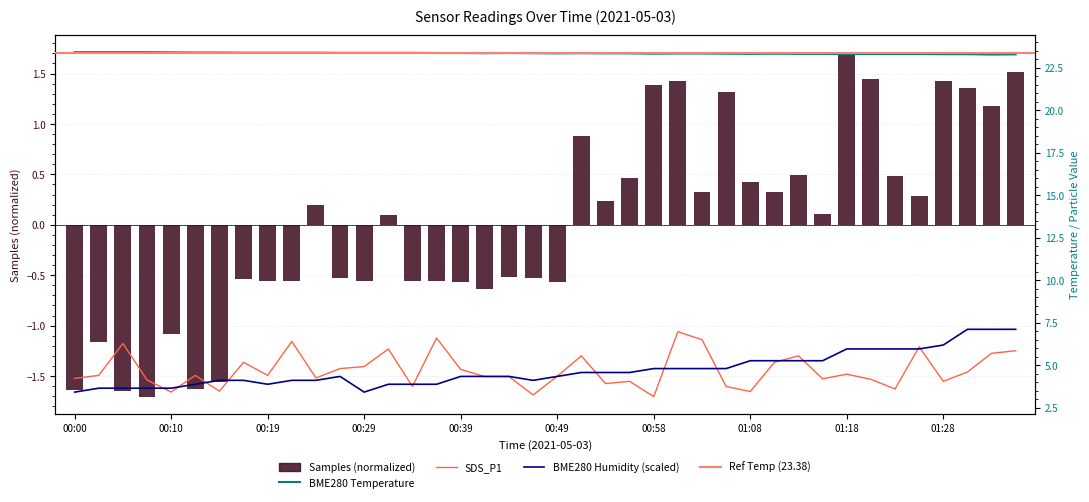

How many groups of bars are there?

40